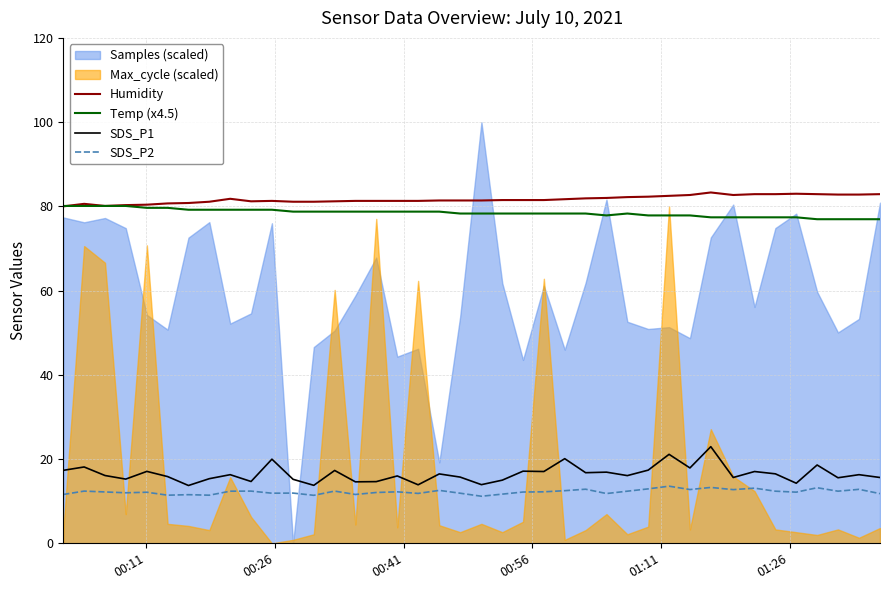

True or false: SDS_P1 and SDS_P2 cross at least once.

False